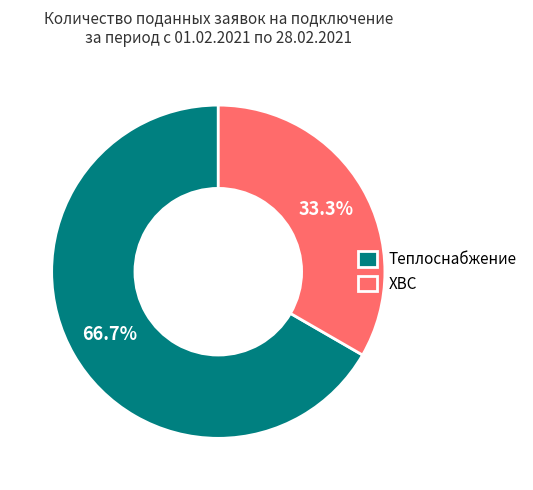

To the nearest percent, what is the difference between the Теплоснабжение and ХВС slice percentages?

33%